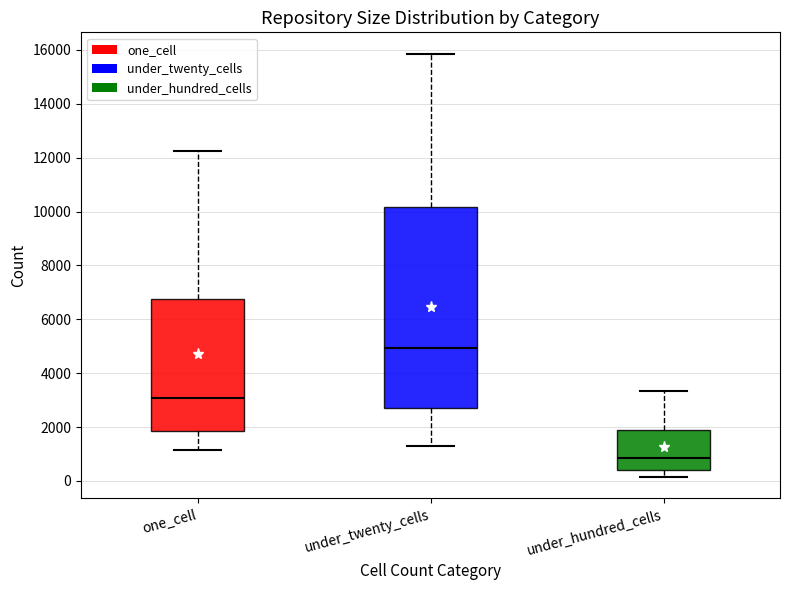

Where does the lower whisker of the box for one_cell end on the y-axis? The values are not printed on the chart, so give them approximately, as read against the axis.

1200